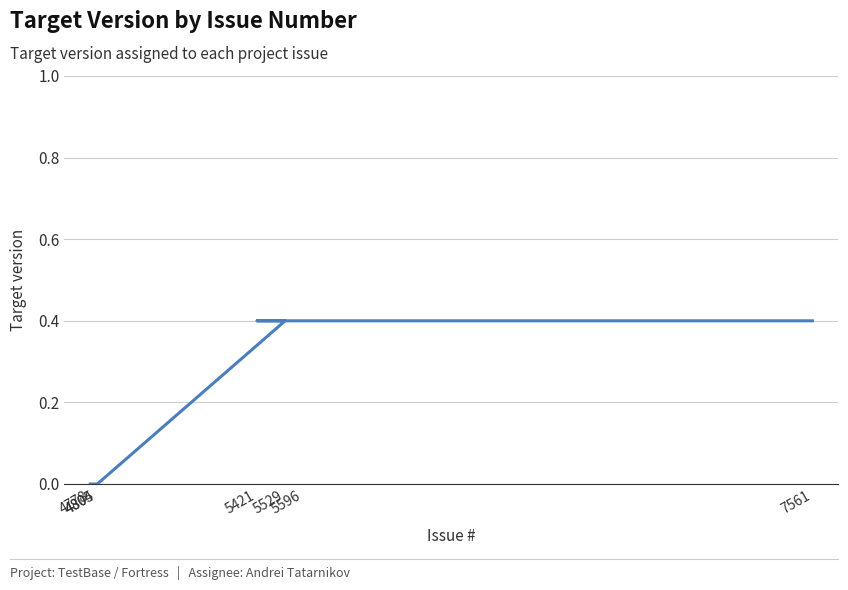

Rank the categories by value from highest to lowest.

5529, 5421, 5596, 7561, 4778, 4804, 4805